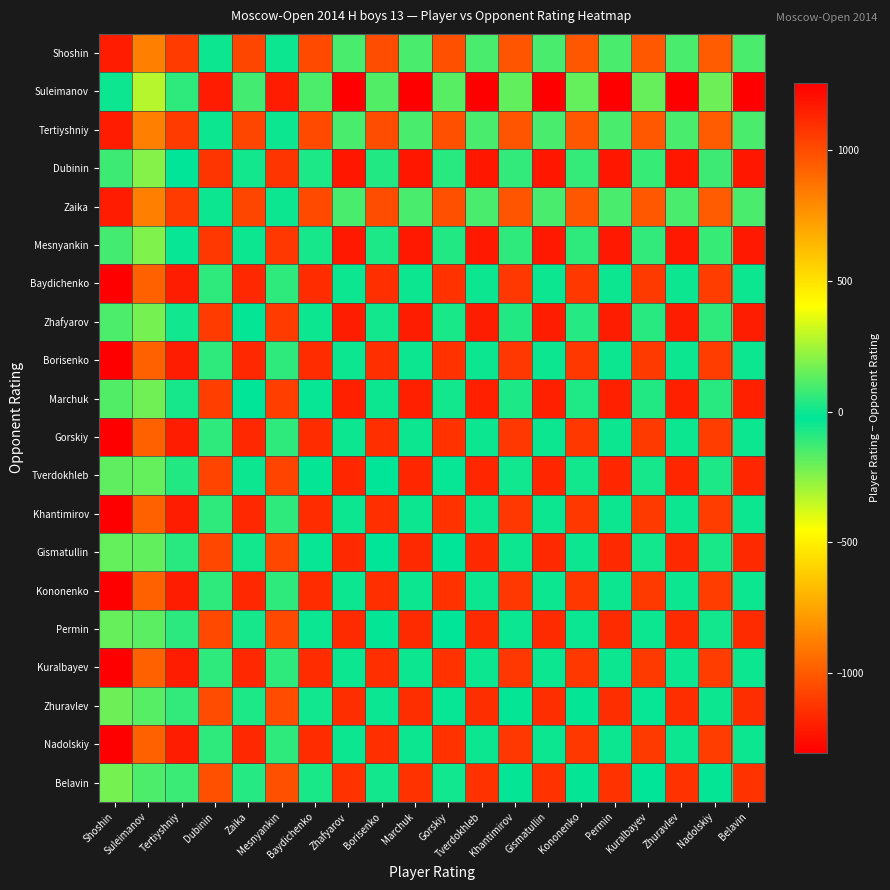

How many distinct data groups are displayed?

20